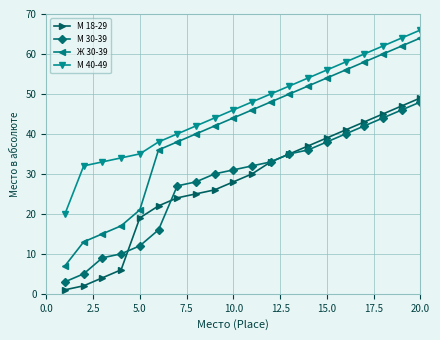

Does the chart have visible grid lines?

Yes